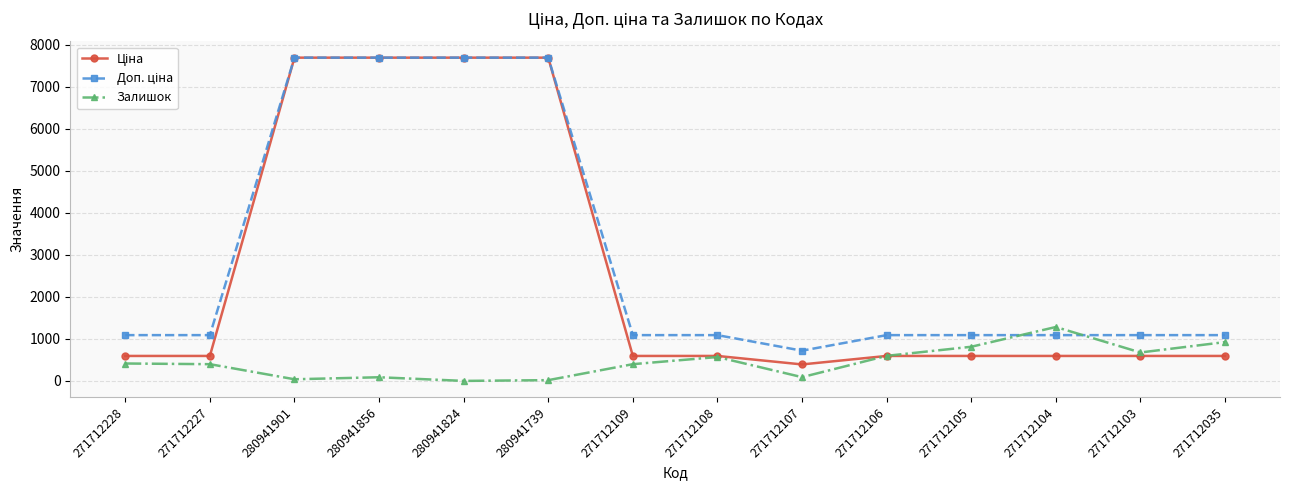

At how many categories does at least one series exceed 6622?

4